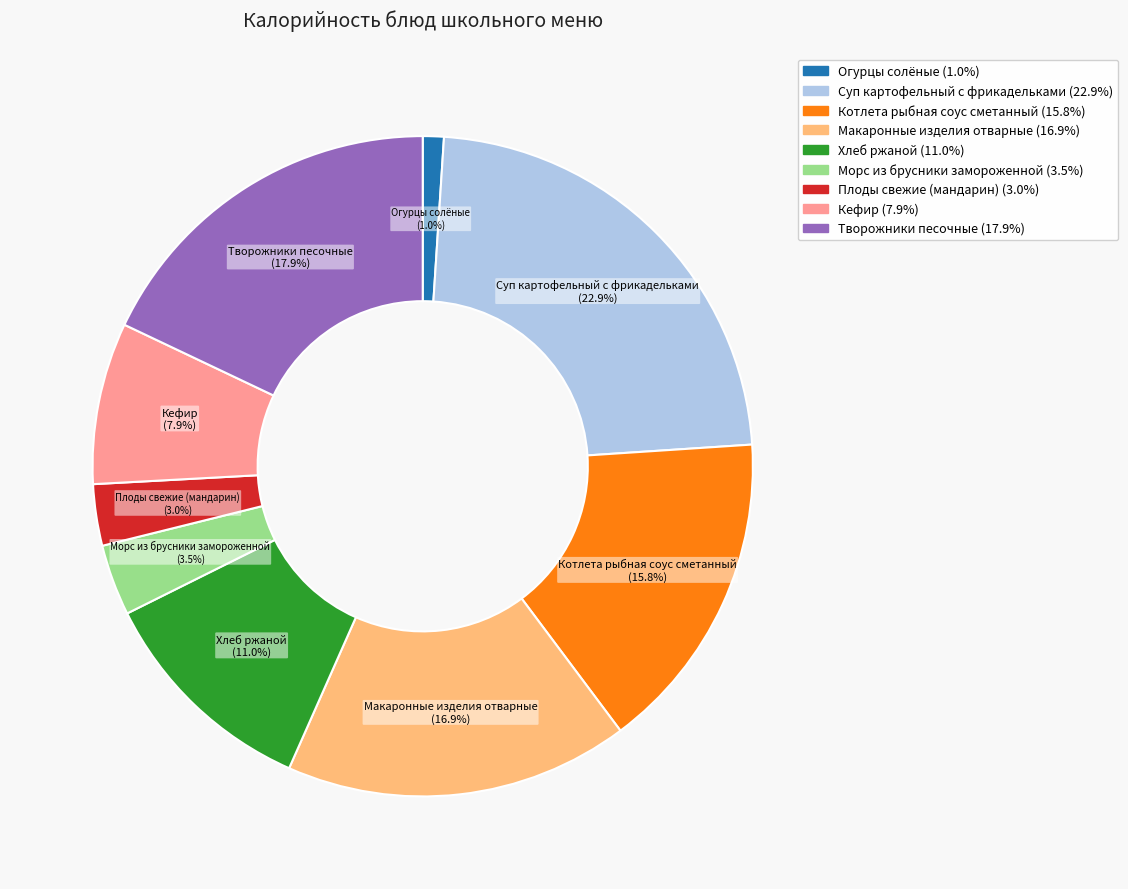

To the nearest percent, what is the combined percentage of Творожники песочные and Кефир?

26%